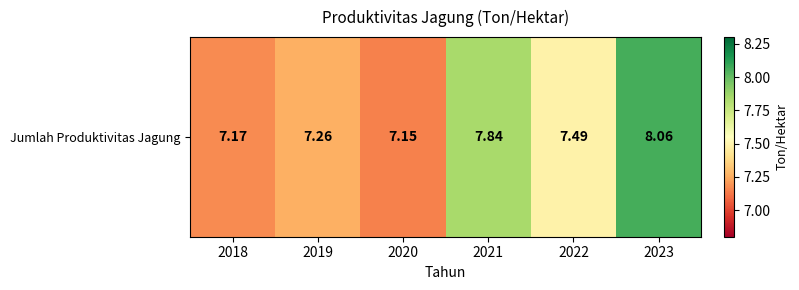

What is the difference between the values at 2023 and 2019?

0.8